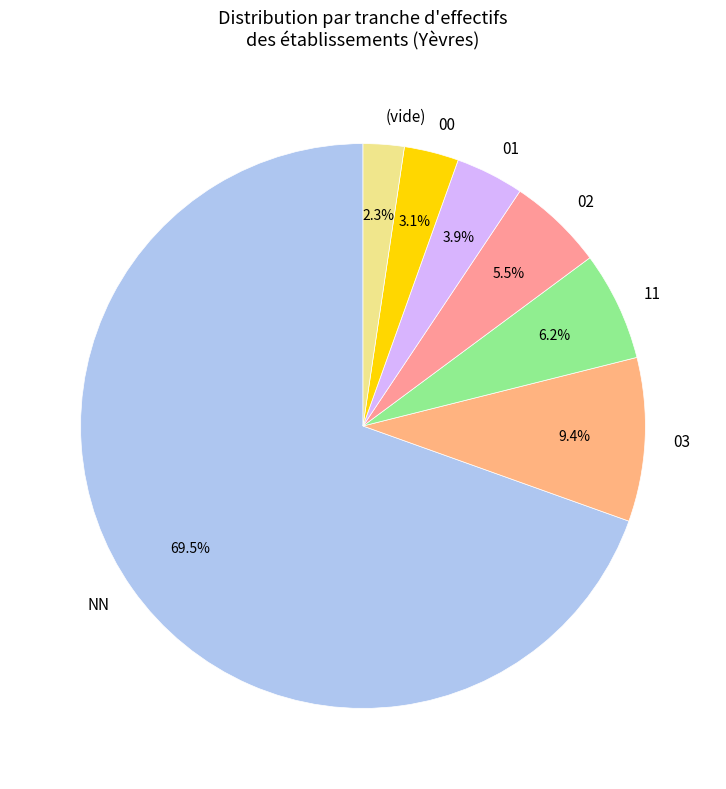

What percentage is NOT represented by 00?

96.9%